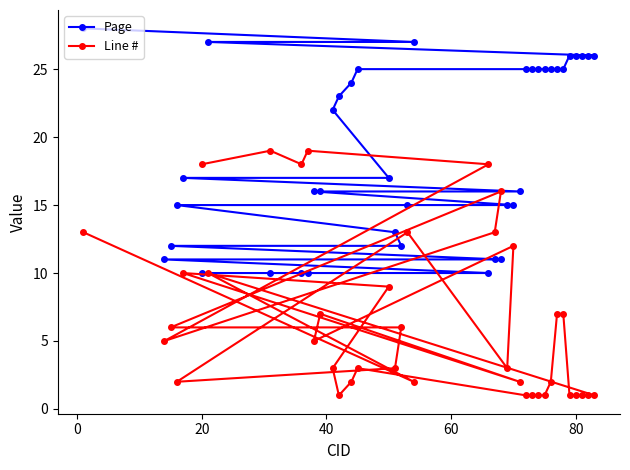

At how many categories does at least one series exceed 14?

34